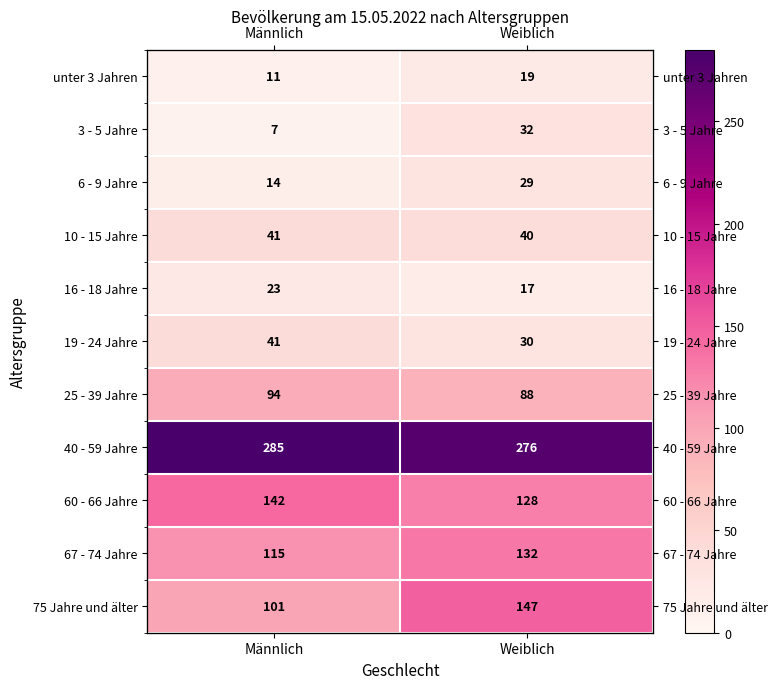

How many distinct data groups are displayed?

11